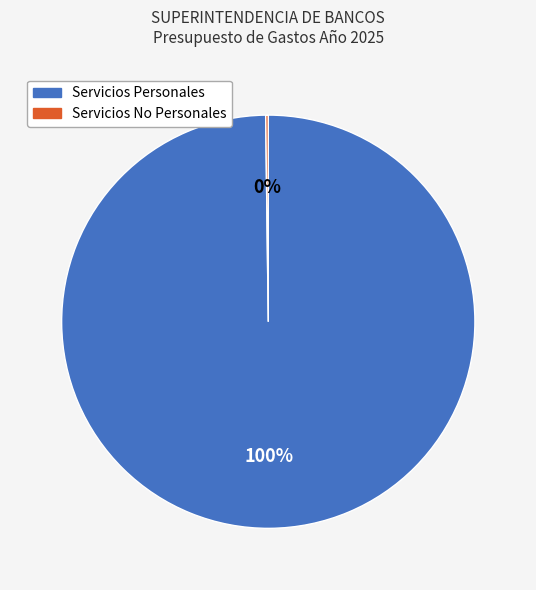

True or false: Servicios Personales accounts for 100% of the total.

True